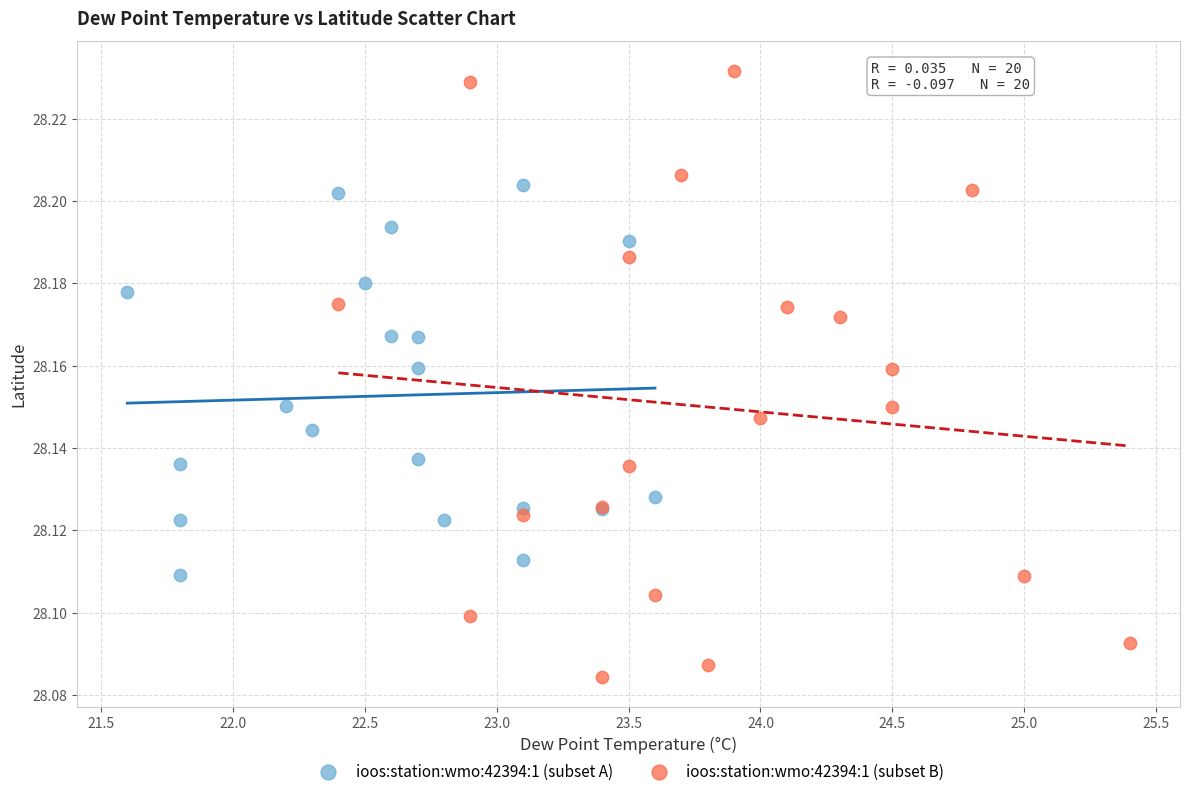

Which series has the widest spread of Y values?

ioos:station:wmo:42394:1 (subset B)